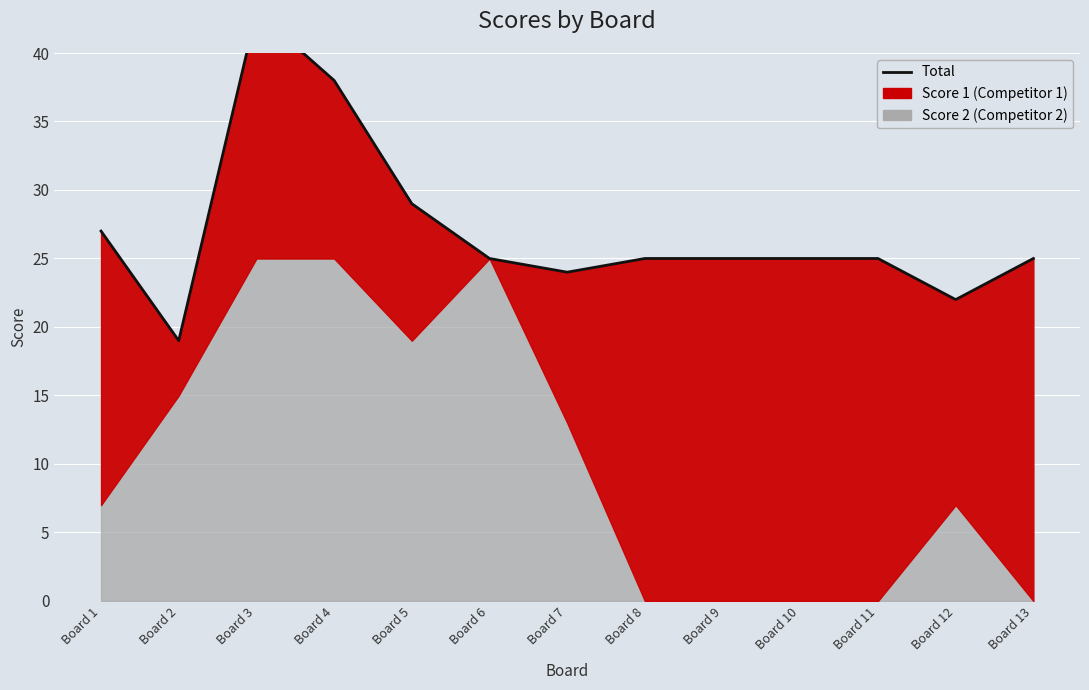

Where is the data nearest to the value 31?

Board 5